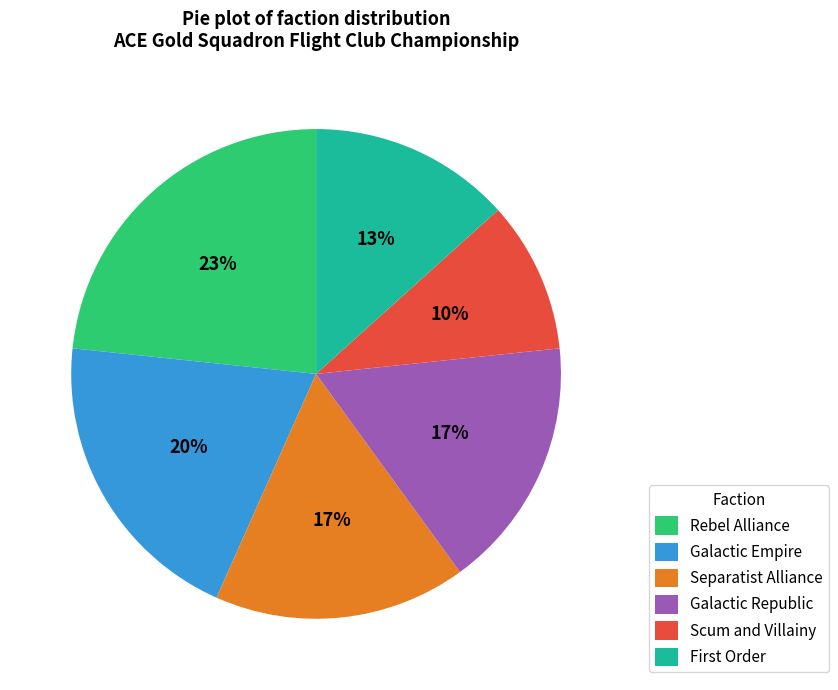

To the nearest percent, what portion does Scum and Villainy represent?

10%